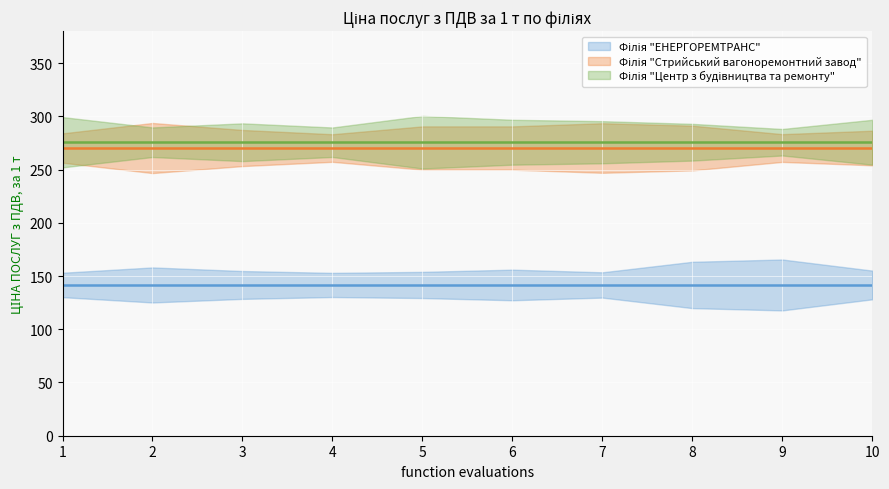

At how many categories does at least one series exceed 217?

10